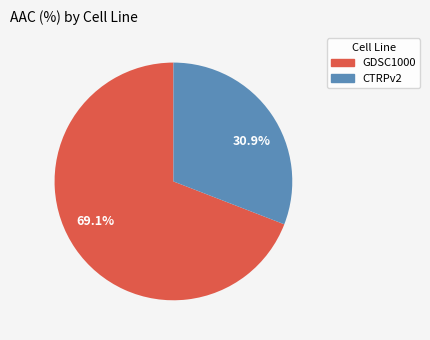

Which category has the biggest portion of the pie?

69.1%